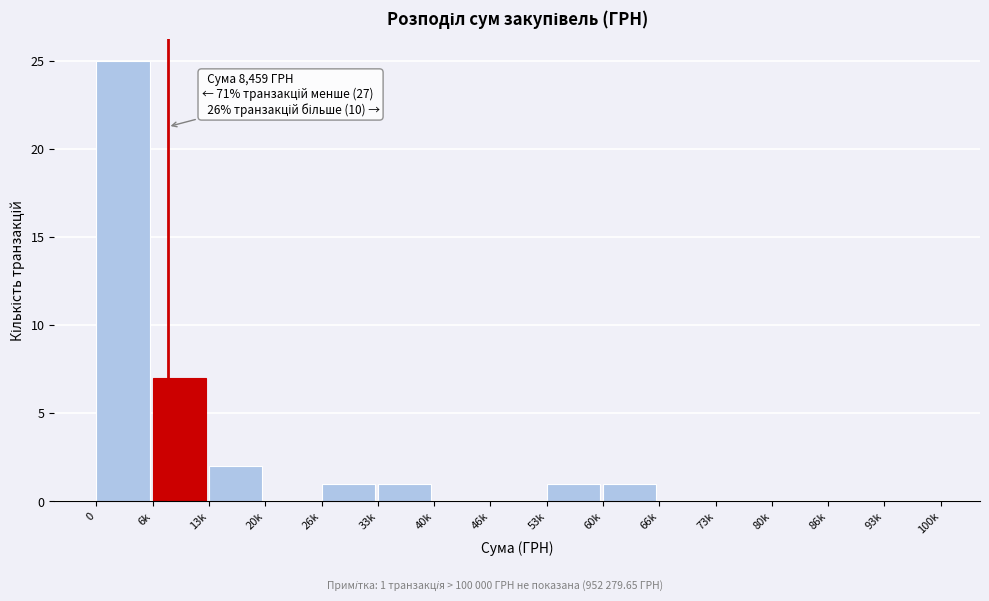

Reading right to left, list all the values displayed in this chart.

93k=0	86k=0	80k=0	73k=0	66k=0	60k=1	53k=1	46k=0	40k=0	33k=1	26k=1	20k=0	13k=2	6k=7	0=25